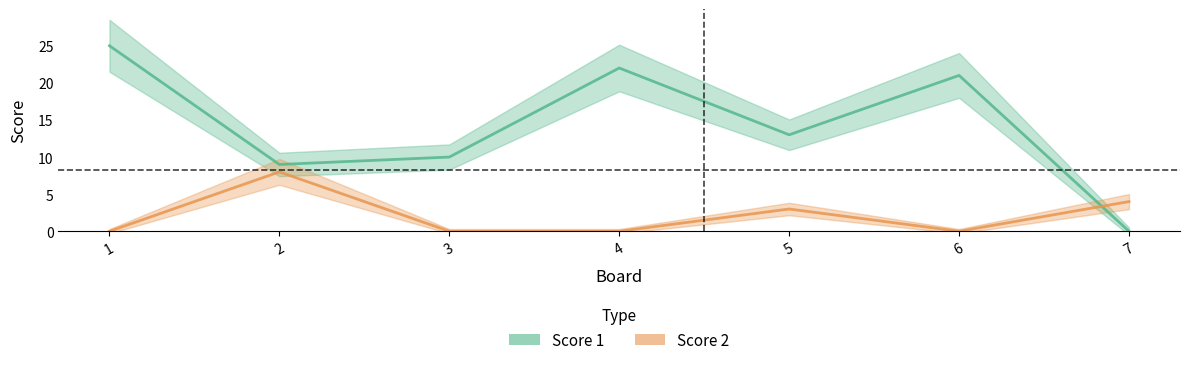

Which category has the lowest value across all series?

7